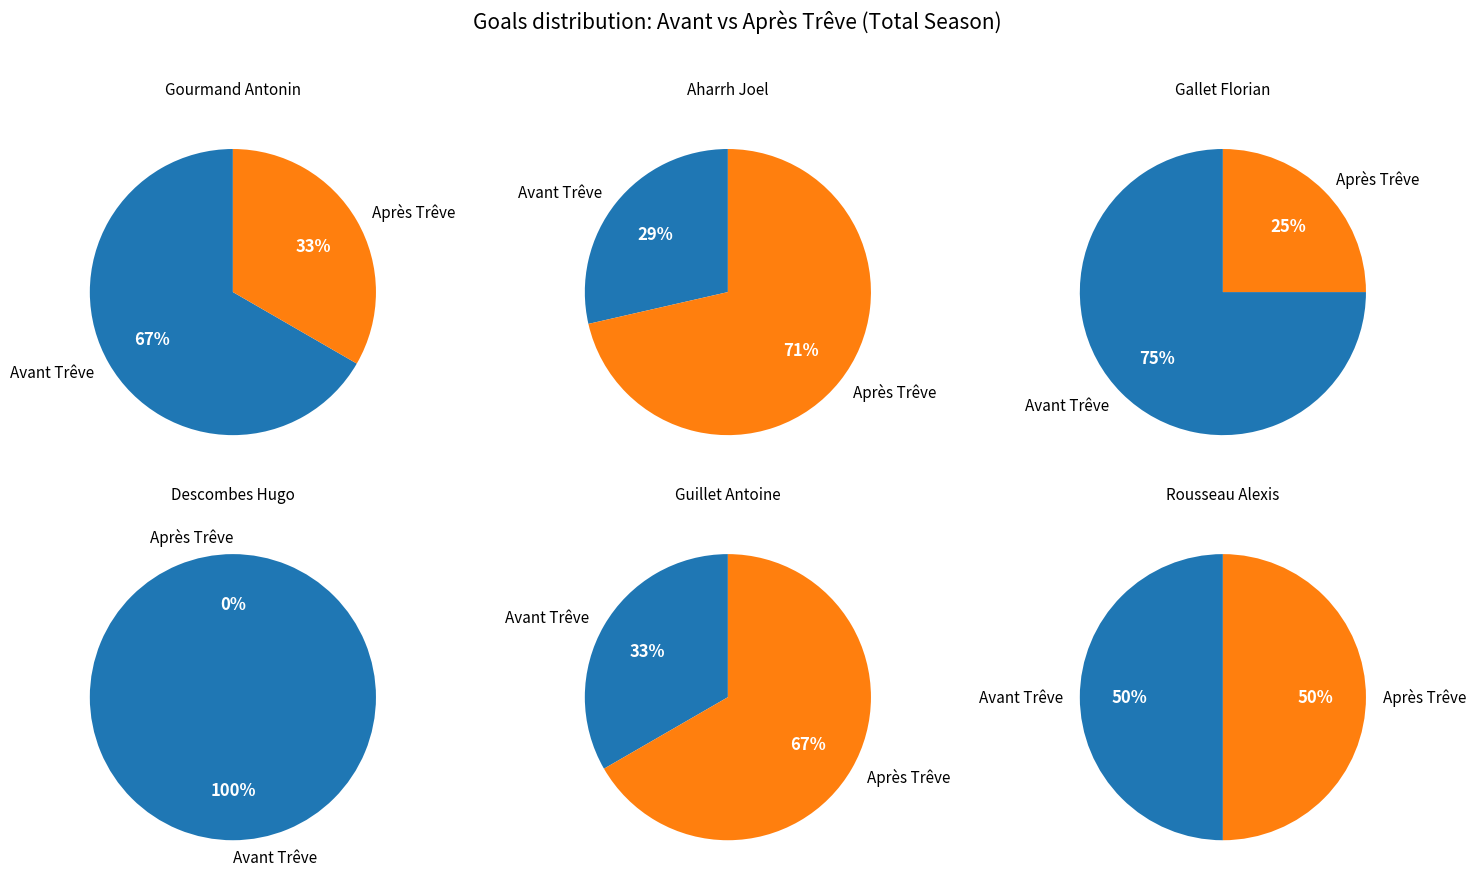

True or false: MORNAY ANTOINE accounts for 12% of the total.

False